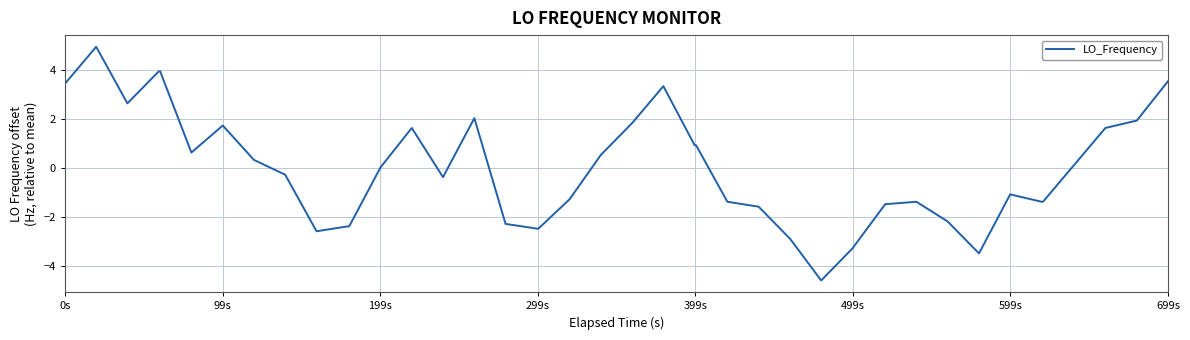

What is the smallest value displayed?

-4.6